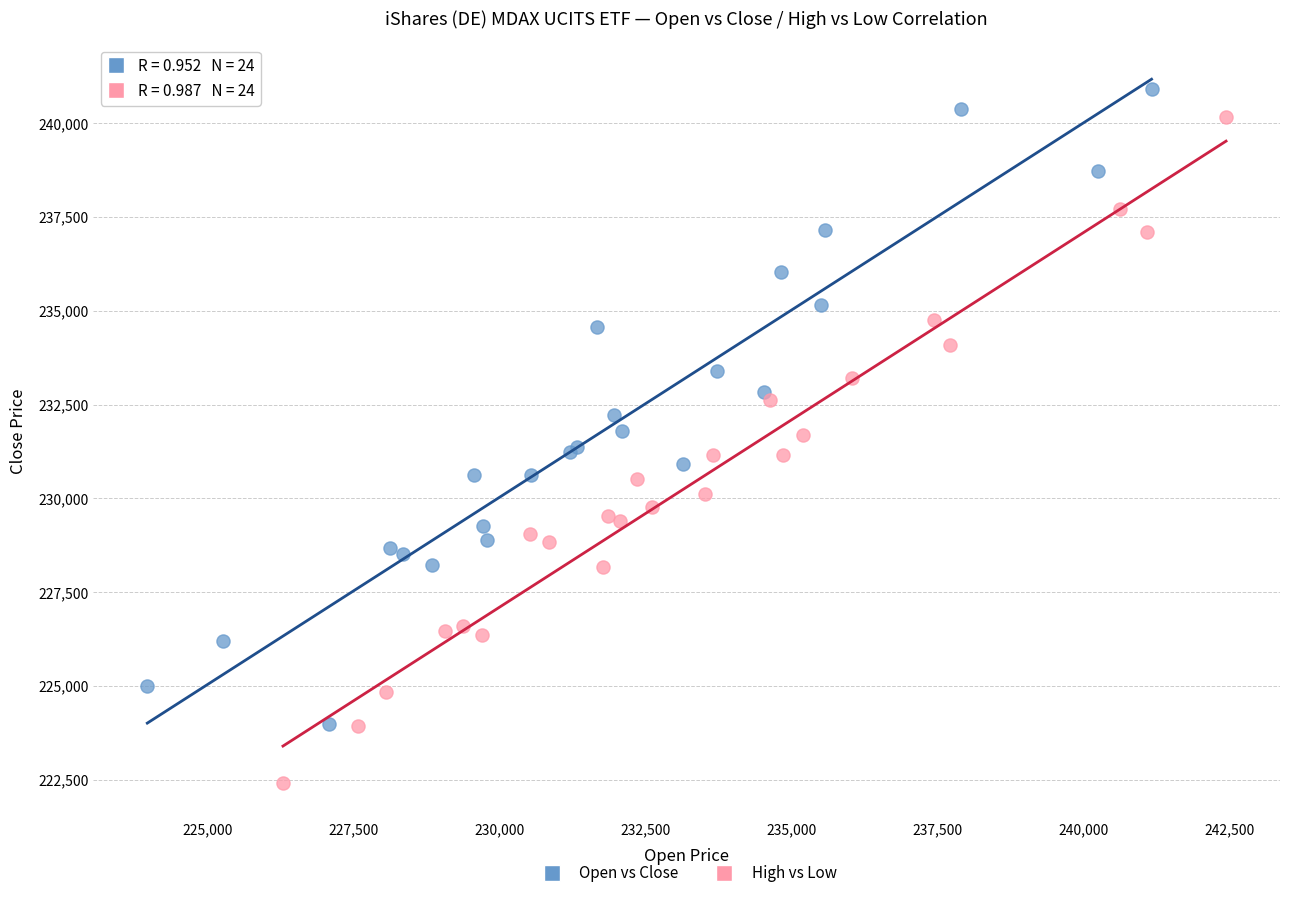

What are all the series names shown in the legend?

Open vs Close, High vs Low